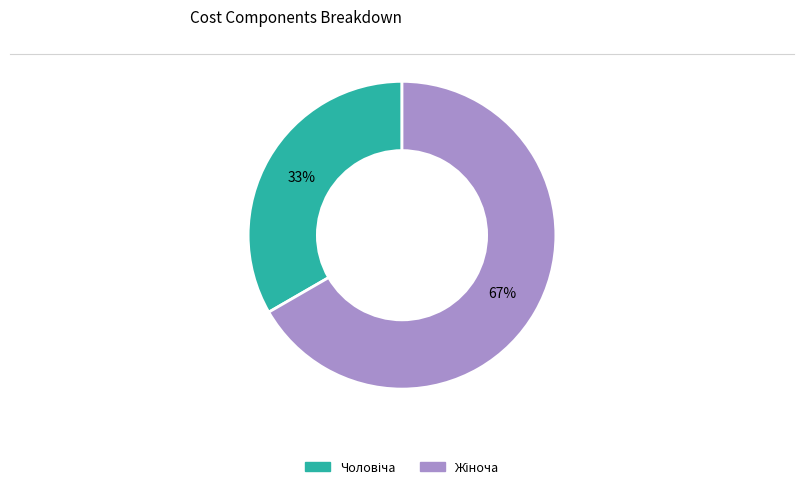

To the nearest percent, what is the average slice percentage?

50%